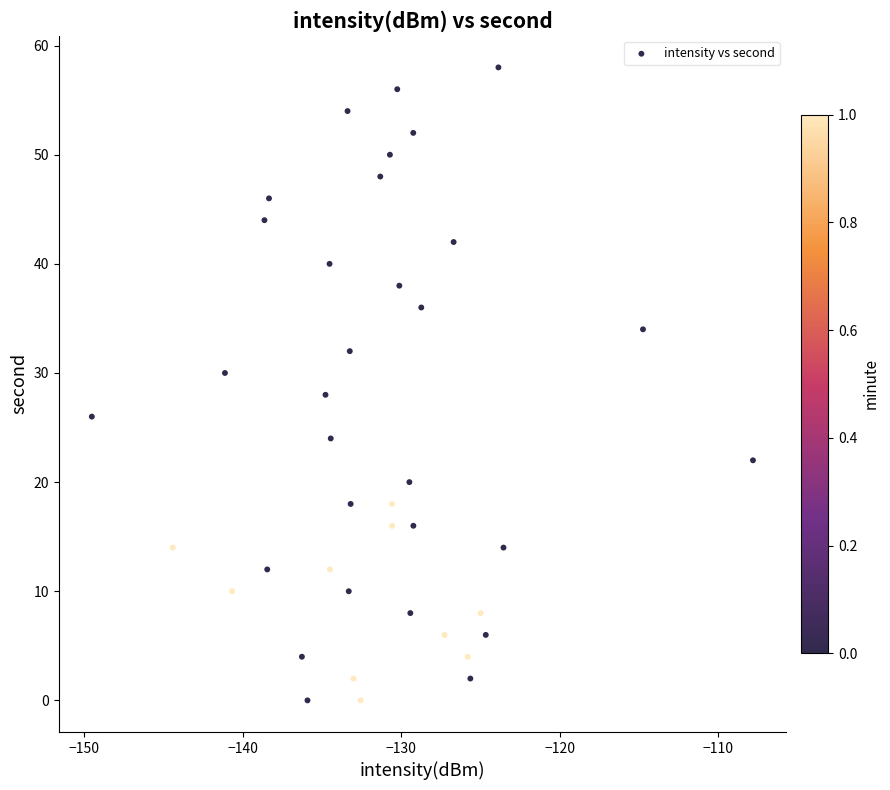

What is the range of Y values (max minus min)?

58